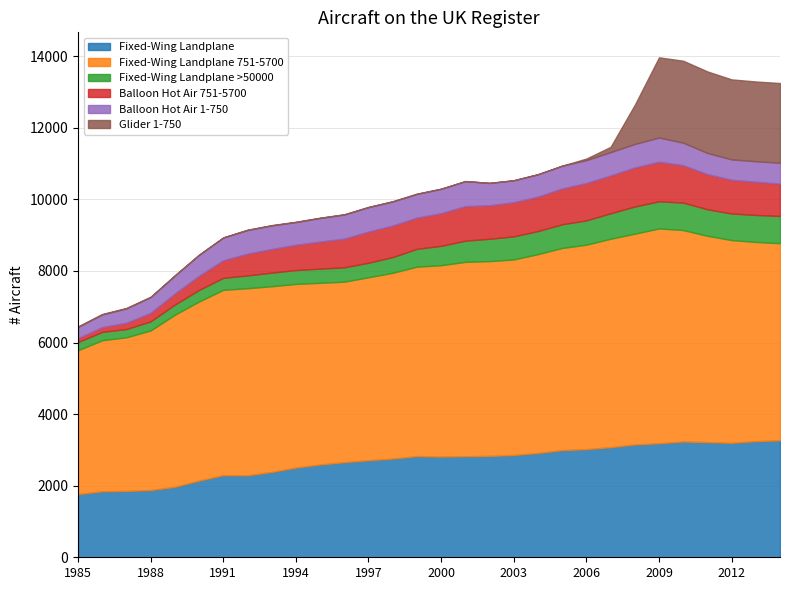

What are all the series names shown in the legend?

Fixed-Wing Landplane, Fixed-Wing Landplane 751-5700, Fixed-Wing Landplane >50000, Balloon Hot Air 751-5700, Balloon Hot Air 1-750, Glider 1-750